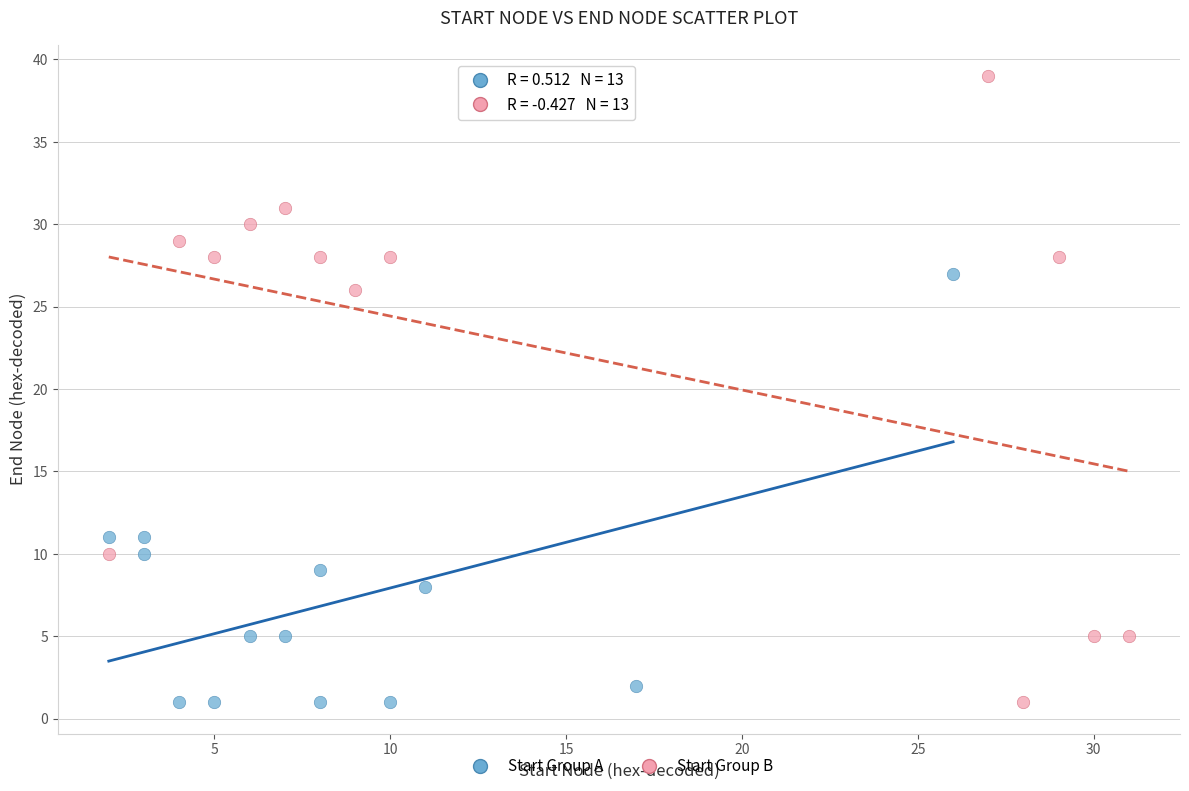

Which series has the largest Y range (max minus min)?

Start Group B